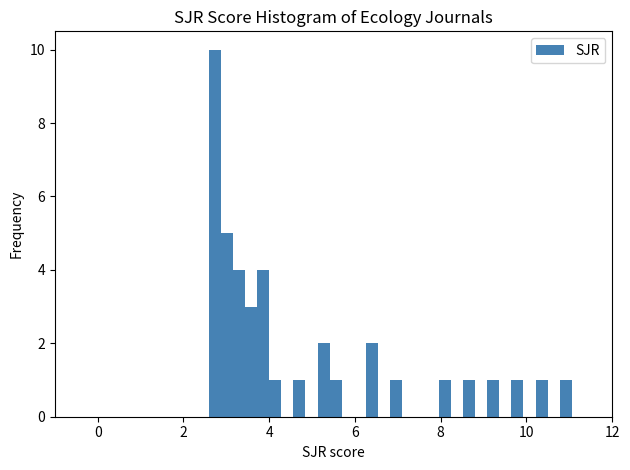

Around what value on the x-axis is the tallest bar? Give the approximate position of its centre, as read against the axis.

2.8